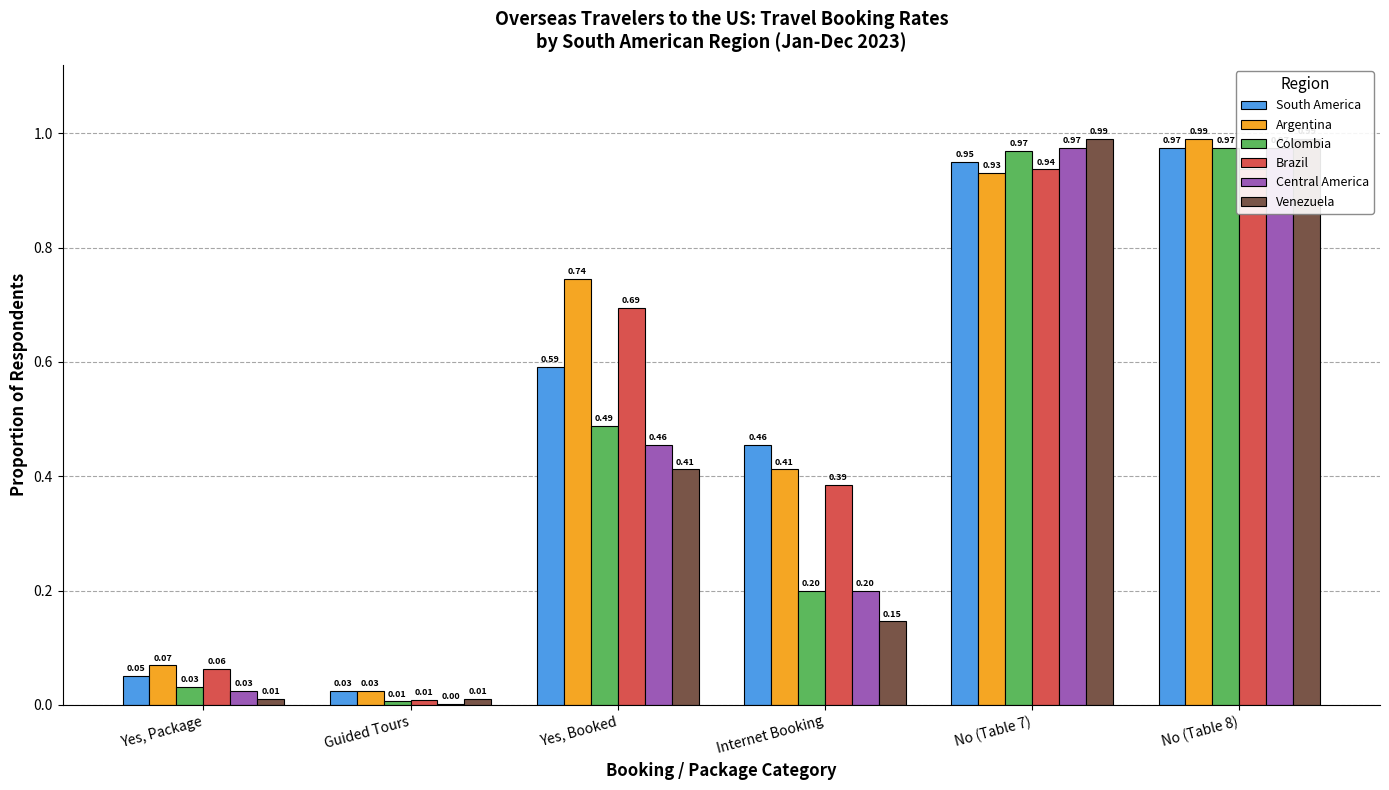

Are the bars grouped side by side (vs. stacked)?

Yes